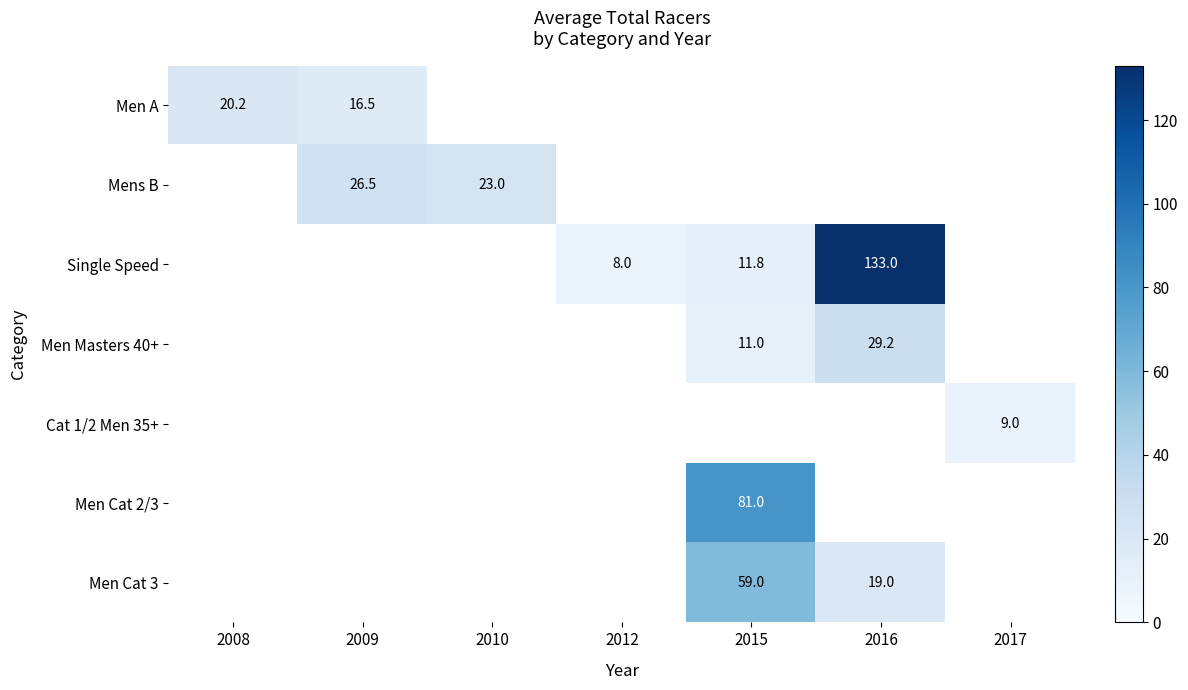

Is it true that Single Speed equals 184.5 at 2016?

False